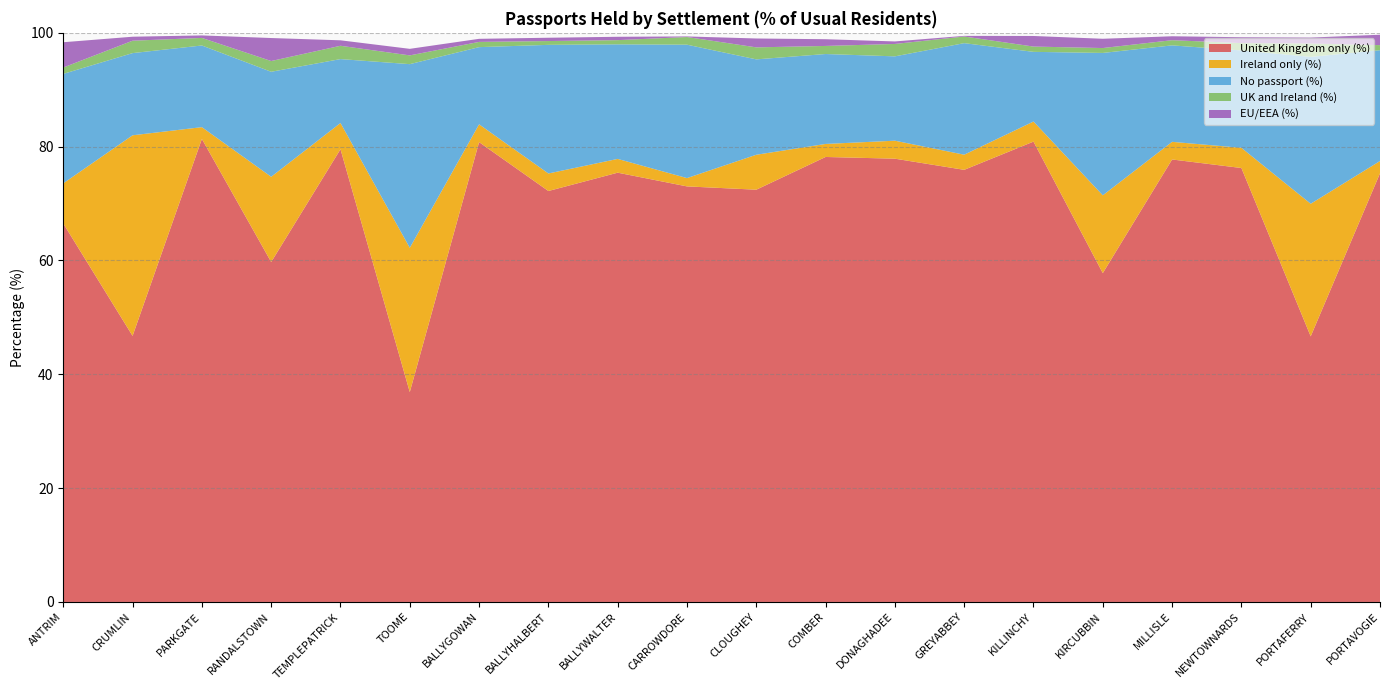

Reading left to right, extract all data points from this chart.

United Kingdom only (%): ANTRIM=66.5	CRUMLIN=46.8	PARKGATE=81.4	RANDALSTOWN=59.7	TEMPLEPATRICK=79.5	TOOME=36.9	BALLYGOWAN=80.8	BALLYHALBERT=72.2	BALLYWALTER=75.4	CARROWDORE=73.0	CLOUGHEY=72.4	COMBER=78.2	DONAGHADEE=77.9	GREYABBEY=75.9	KILLINCHY=80.9	KIRCUBBIN=57.8	MILLISLE=77.8	NEWTOWNARDS=76.2	PORTAFERRY=46.7	PORTAVOGIE=75.3
Ireland only (%): ANTRIM=7.1	CRUMLIN=35.2	PARKGATE=2.1	RANDALSTOWN=15.0	TEMPLEPATRICK=4.6	TOOME=25.4	BALLYGOWAN=3.1	BALLYHALBERT=3.1	BALLYWALTER=2.4	CARROWDORE=1.5	CLOUGHEY=6.1	COMBER=2.3	DONAGHADEE=3.2	GREYABBEY=2.7	KILLINCHY=3.5	KIRCUBBIN=13.7	MILLISLE=3.1	NEWTOWNARDS=3.5	PORTAFERRY=23.3	PORTAVOGIE=2.2
No passport (%): ANTRIM=19.2	CRUMLIN=14.4	PARKGATE=14.3	RANDALSTOWN=18.4	TEMPLEPATRICK=11.2	TOOME=32.3	BALLYGOWAN=13.6	BALLYHALBERT=22.6	BALLYWALTER=20.1	CARROWDORE=23.4	CLOUGHEY=16.8	COMBER=15.8	DONAGHADEE=14.8	GREYABBEY=19.6	KILLINCHY=12.2	KIRCUBBIN=25.0	MILLISLE=16.9	NEWTOWNARDS=17.1	PORTAFERRY=25.8	PORTAVOGIE=19.5
UK and Ireland (%): ANTRIM=1.1	CRUMLIN=2.2	PARKGATE=1.3	RANDALSTOWN=1.9	TEMPLEPATRICK=2.3	TOOME=1.5	BALLYGOWAN=0.9	BALLYHALBERT=0.7	BALLYWALTER=0.7	CARROWDORE=1.4	CLOUGHEY=2.1	COMBER=1.4	DONAGHADEE=2.2	GREYABBEY=1.2	KILLINCHY=0.9	KIRCUBBIN=0.9	MILLISLE=0.9	NEWTOWNARDS=1.3	PORTAFERRY=2.4	PORTAVOGIE=0.9
EU/EEA (%): ANTRIM=4.4	CRUMLIN=0.7	PARKGATE=0.4	RANDALSTOWN=4.0	TEMPLEPATRICK=1.0	TOOME=1.1	BALLYGOWAN=0.5	BALLYHALBERT=0.6	BALLYWALTER=0.6	CARROWDORE=0.1	CLOUGHEY=1.6	COMBER=1.2	DONAGHADEE=0.4	GREYABBEY=0.1	KILLINCHY=1.9	KIRCUBBIN=1.6	MILLISLE=0.7	NEWTOWNARDS=1.0	PORTAFERRY=1.0	PORTAVOGIE=1.8